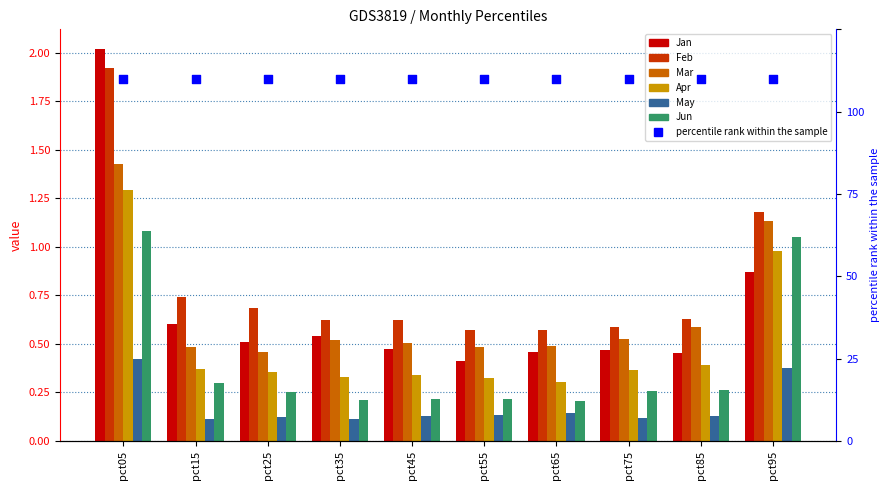

Which series has the largest total across all categories?

Feb